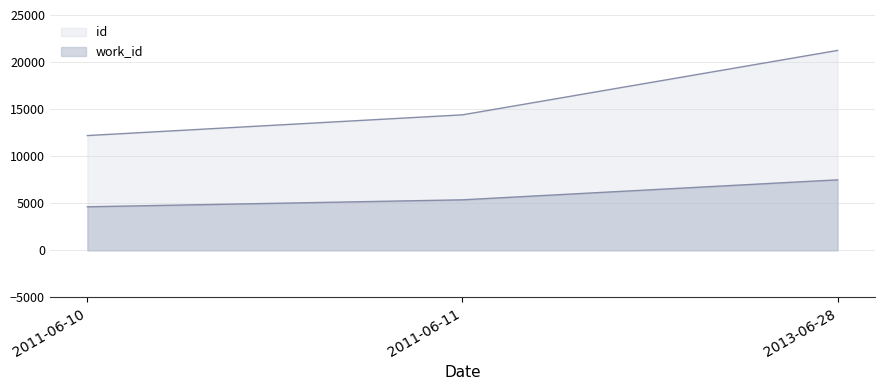

True or false: id has a value of 24667 at 2011-06-11.

False